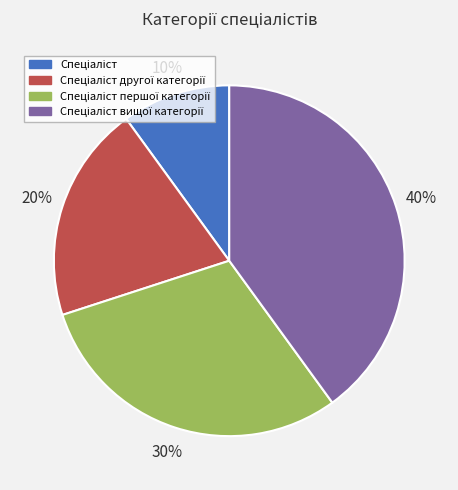

How many slices are in this pie chart?

4